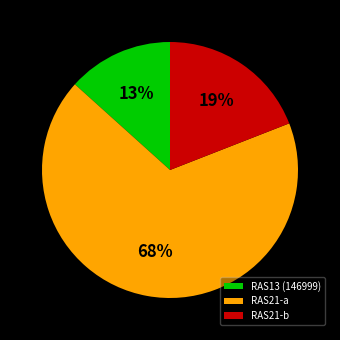

What percentage is the RAS21-b slice, to the nearest percent?

19%